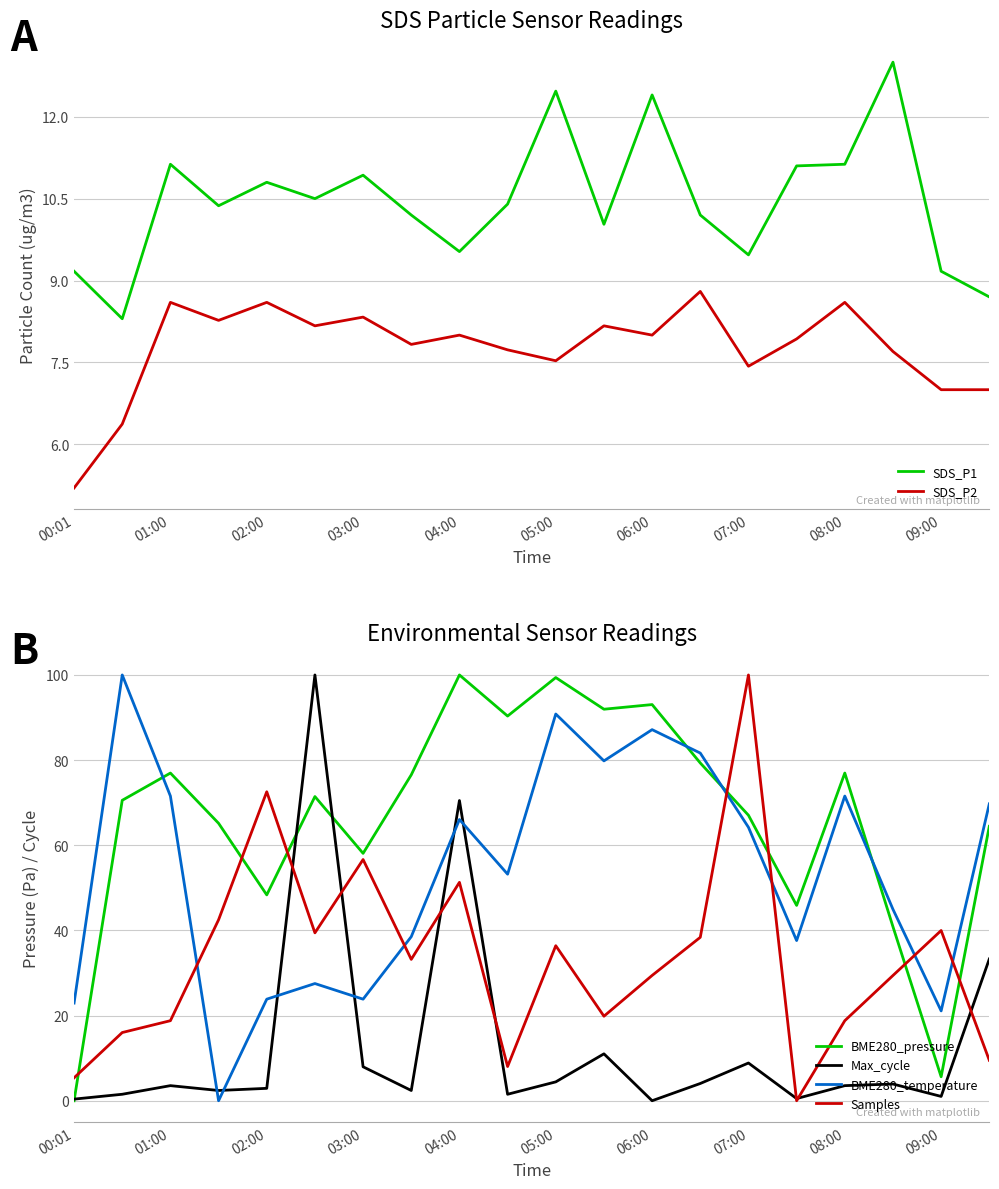

What is the highest value of the Max_cycle series?

100.0